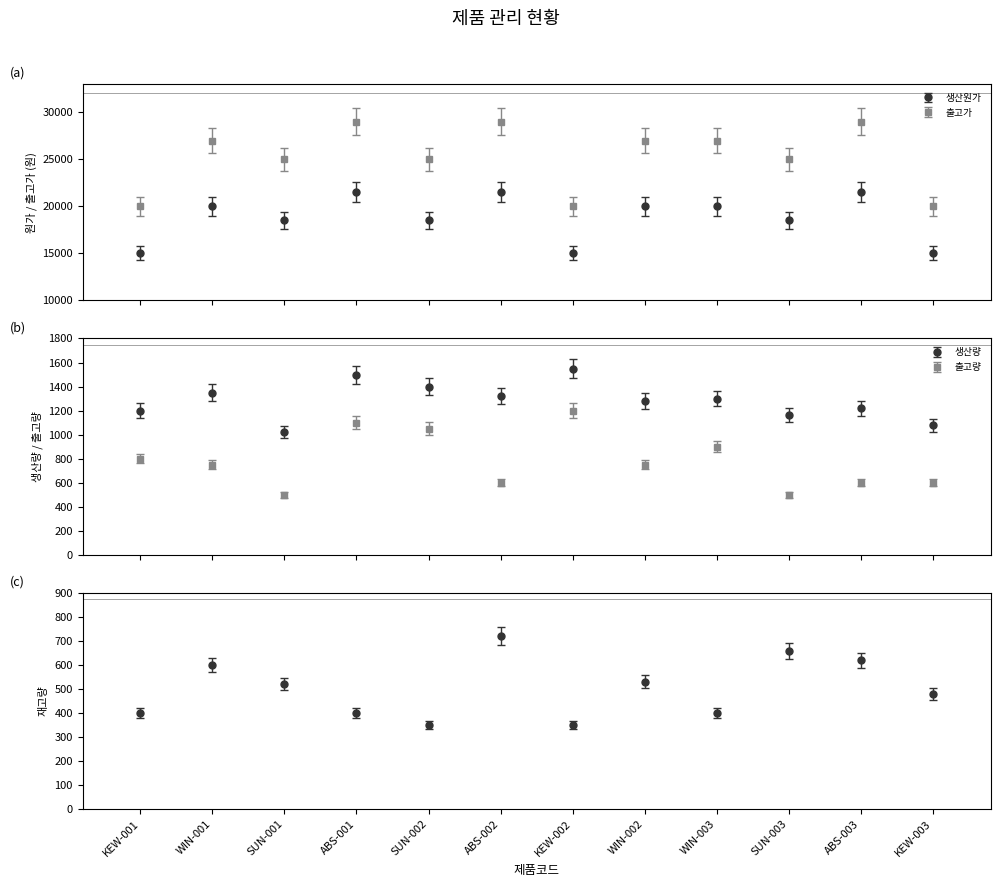

Which has a higher value, KEW-002 or WIN-003?

WIN-003